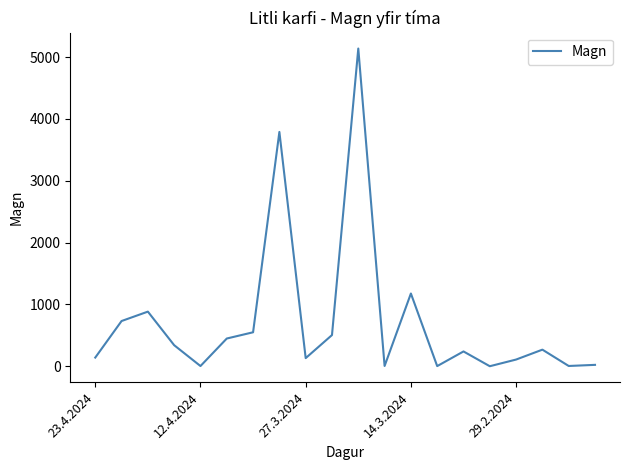

What is the maximum value shown in the chart?

5139